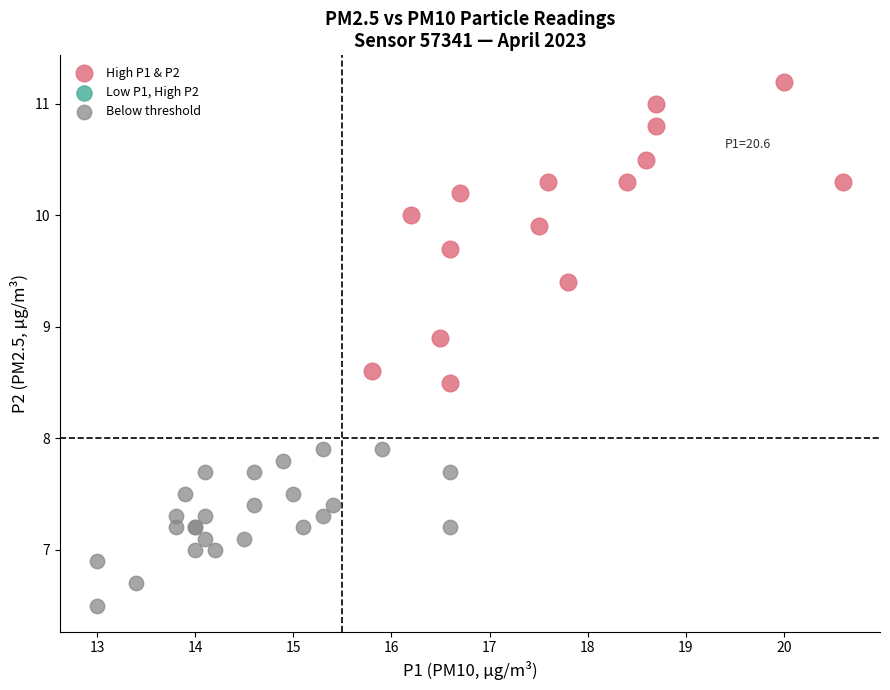

Which series contains the highest Y value?

High P1 & P2